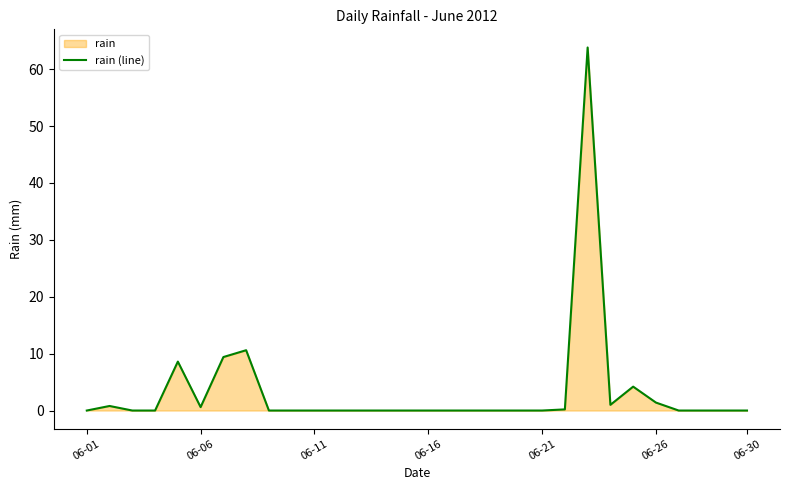

Reading left to right, transcribe all the data shown in this chart.

0.0	0.8	0.0	0.0	8.6	0.6	9.4	10.6	0.0	0.0	0.0	0.0	0.0	0.0	0.0	0.0	0.0	0.0	0.0	0.0	0.0	0.2	63.8	1.0	4.2	1.4	0.0	0.0	0.0	0.0